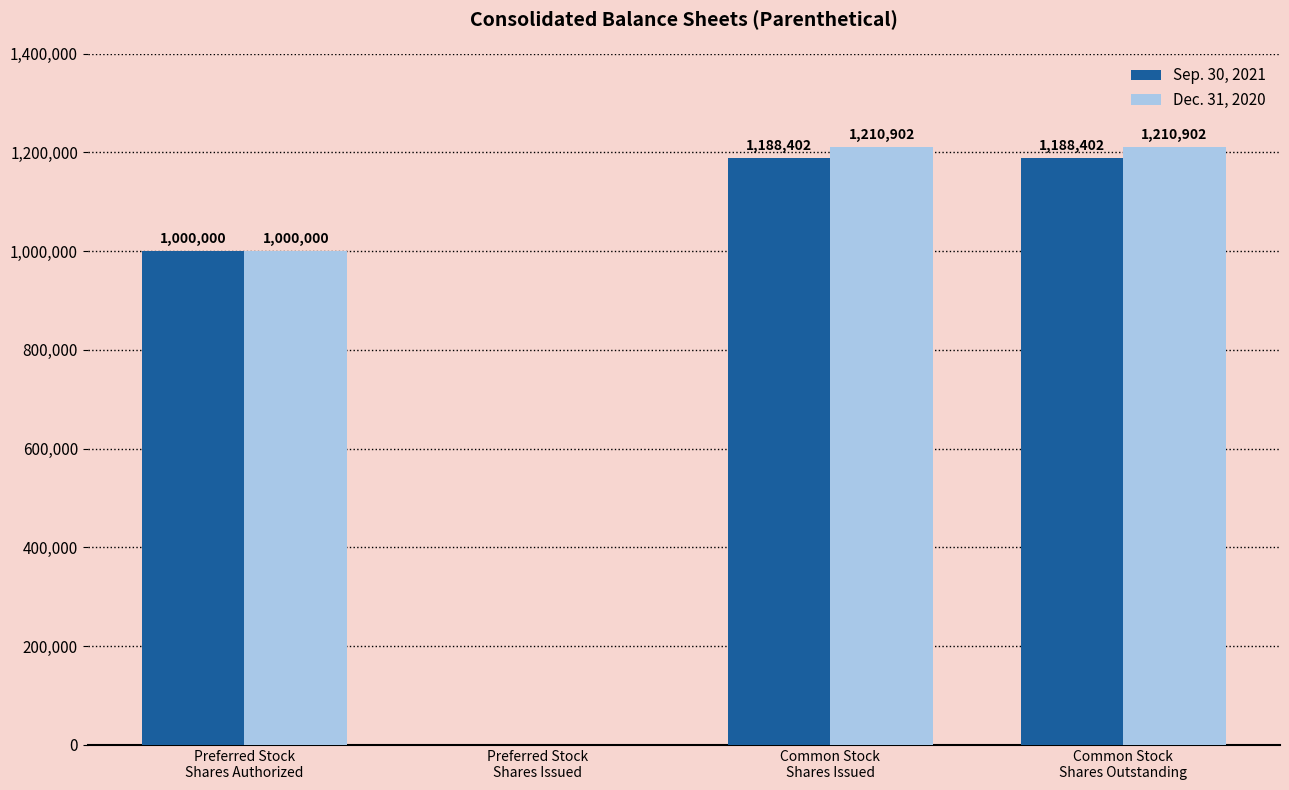

How many values in Sep. 30, 2021 are above zero?

3